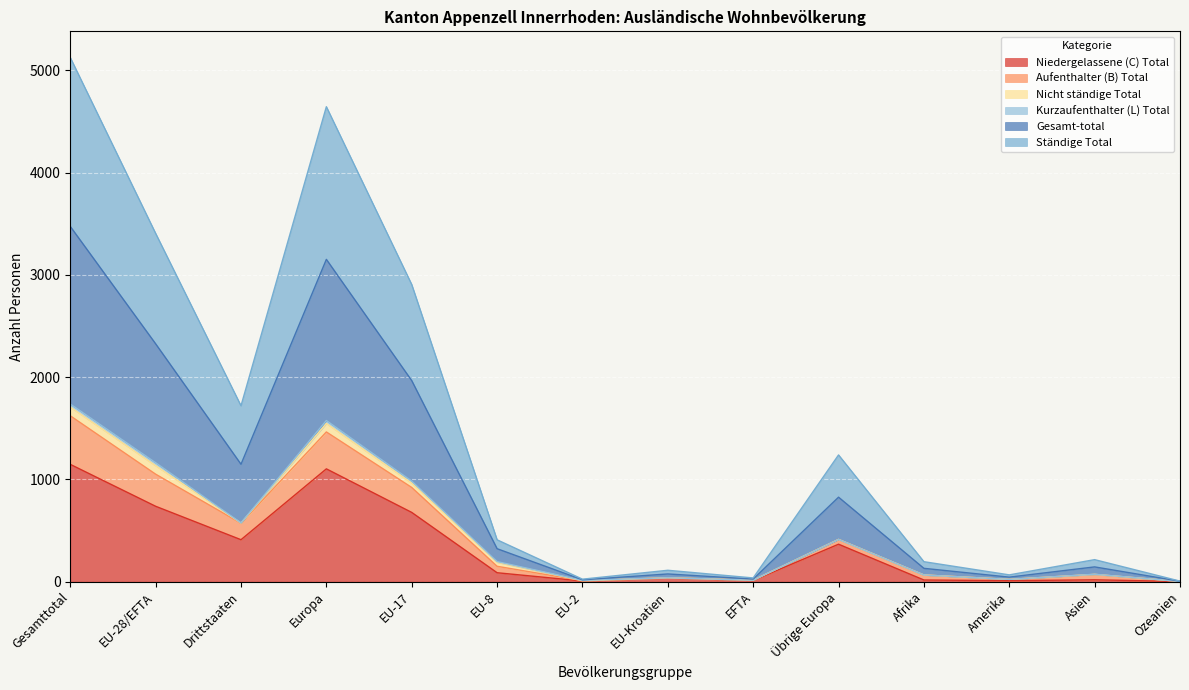

Which series has the largest total across all categories?

Gesamt-total